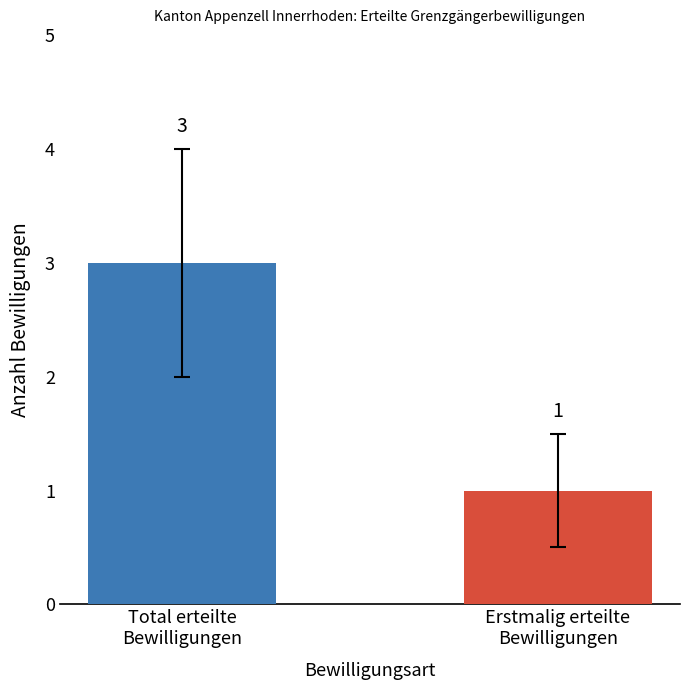

How many series are shown in this chart?

2